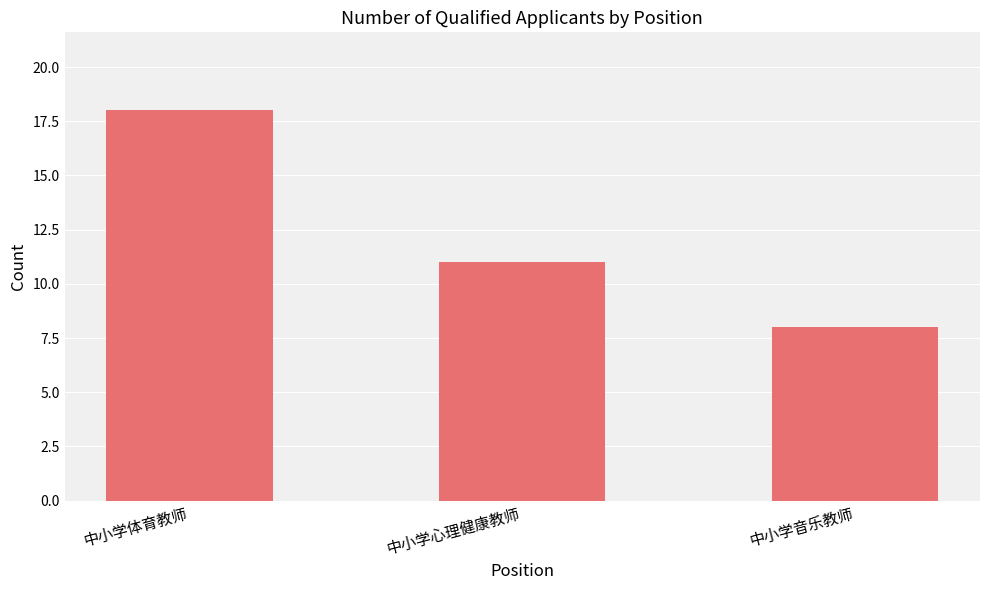

Is it true that the value at 中小学体育教师 is 18?

True